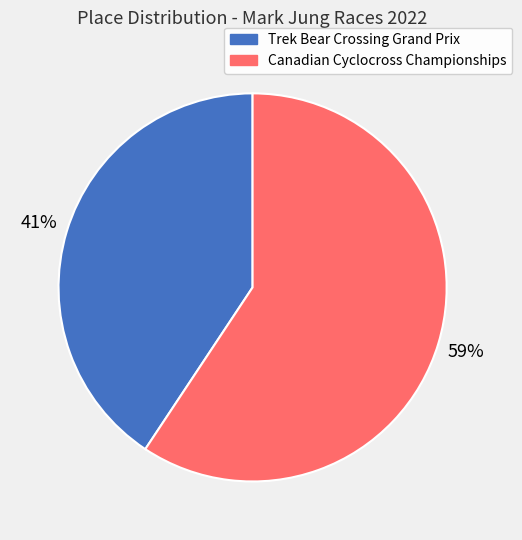

To the nearest percent, what percentage of the pie is Canadian Cyclocross Championships?

59%